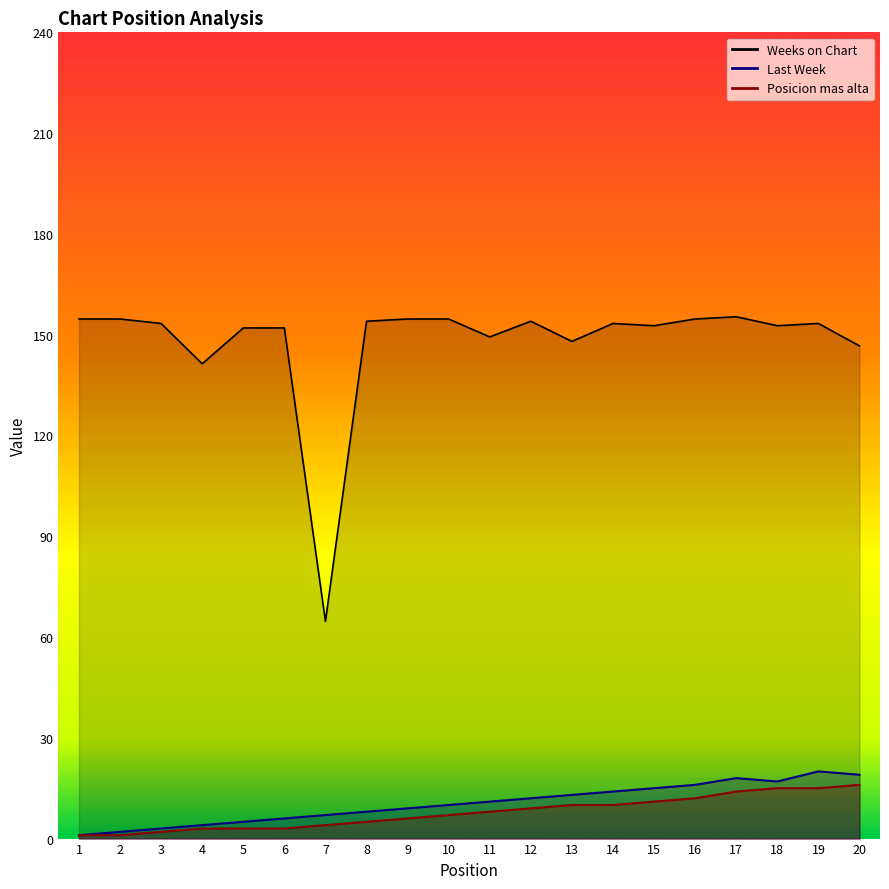

Which series has the largest total across all categories?

Weeks on Chart